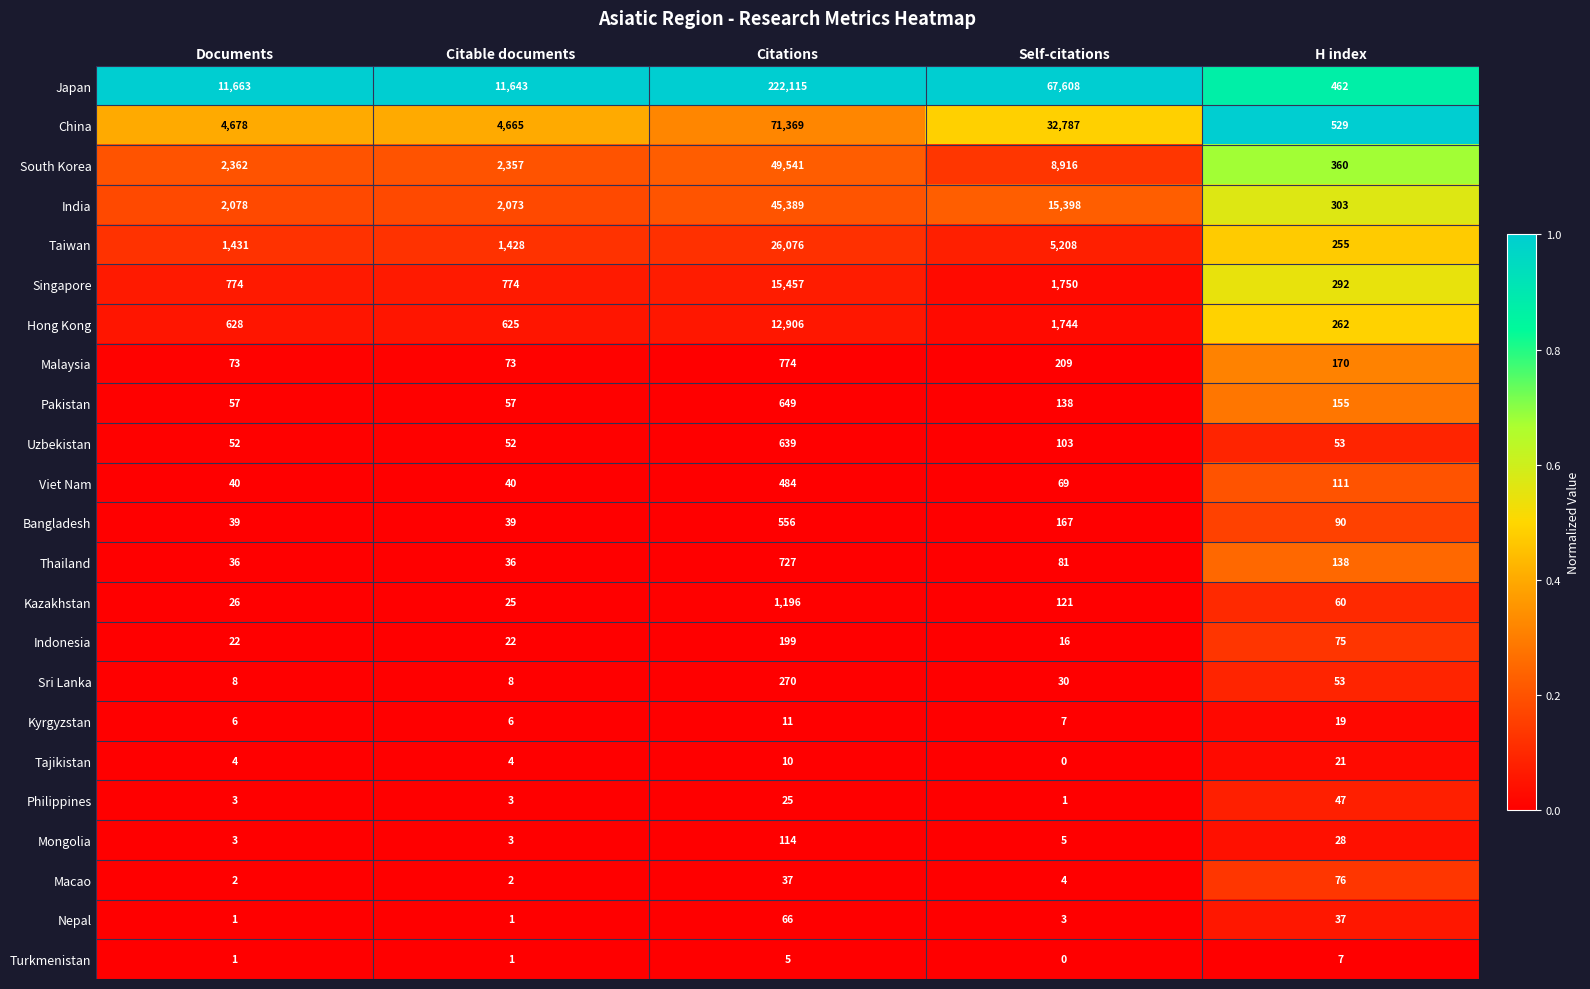

List the series in order of their peak value, highest first.

Japan, China, South Korea, India, Taiwan, Singapore, Hong Kong, Kazakhstan, Malaysia, Thailand, Pakistan, Uzbekistan, Bangladesh, Viet Nam, Sri Lanka, Indonesia, Mongolia, Macao, Nepal, Philippines, Tajikistan, Kyrgyzstan, Turkmenistan